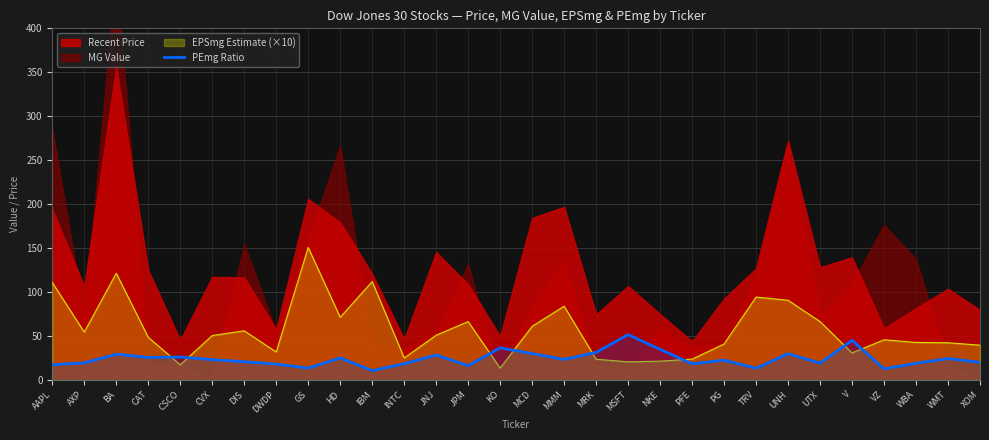

The chart shows a value of 11.0 at XOM. True or false?

False